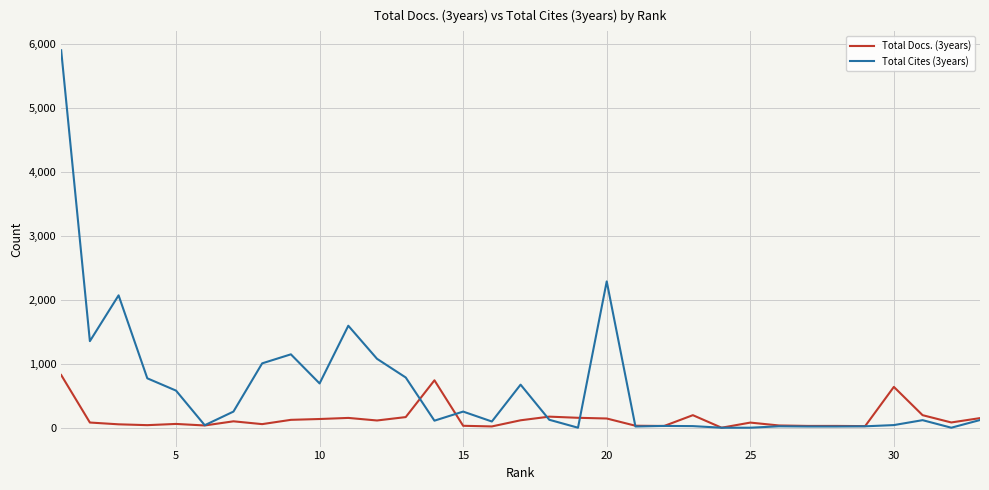

What is the greatest value displayed?

5900